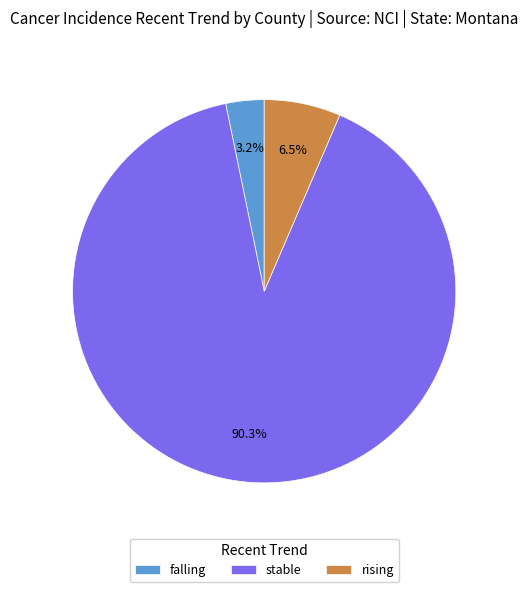

Combined, what portion of the pie is falling and stable?

93.5%